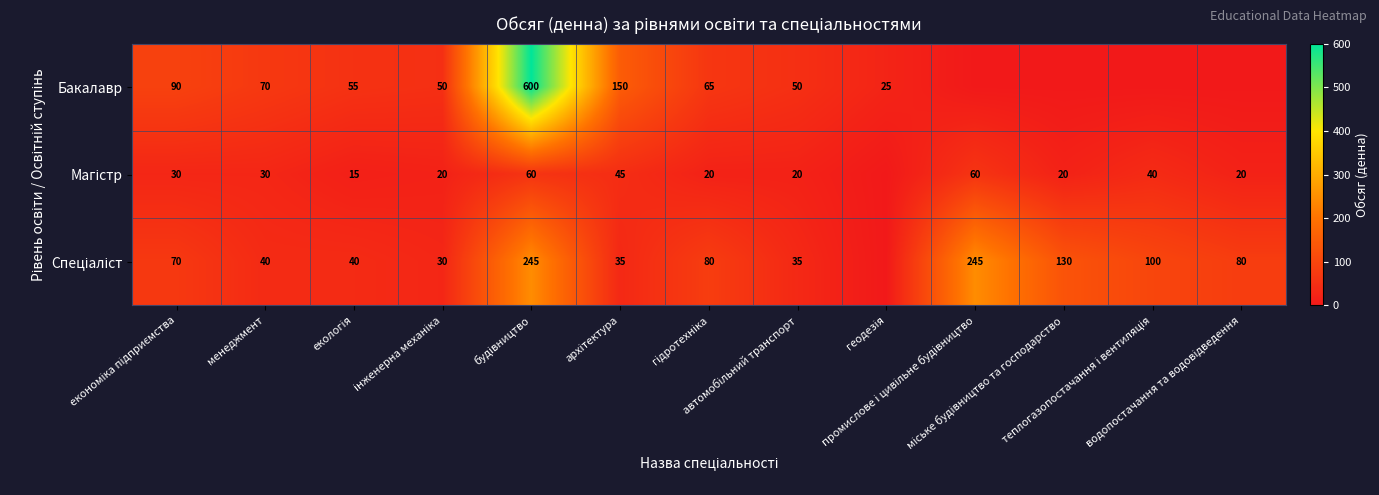

Read the Магістр value at архітектура, to the nearest 5.

45